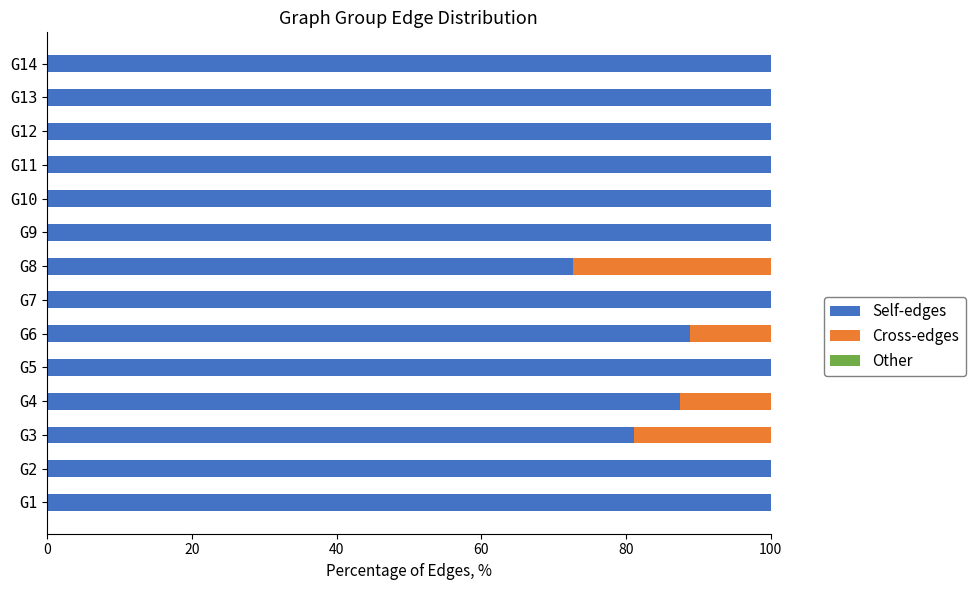

Is it true that Self-edges equals 100.0 at G10?

True